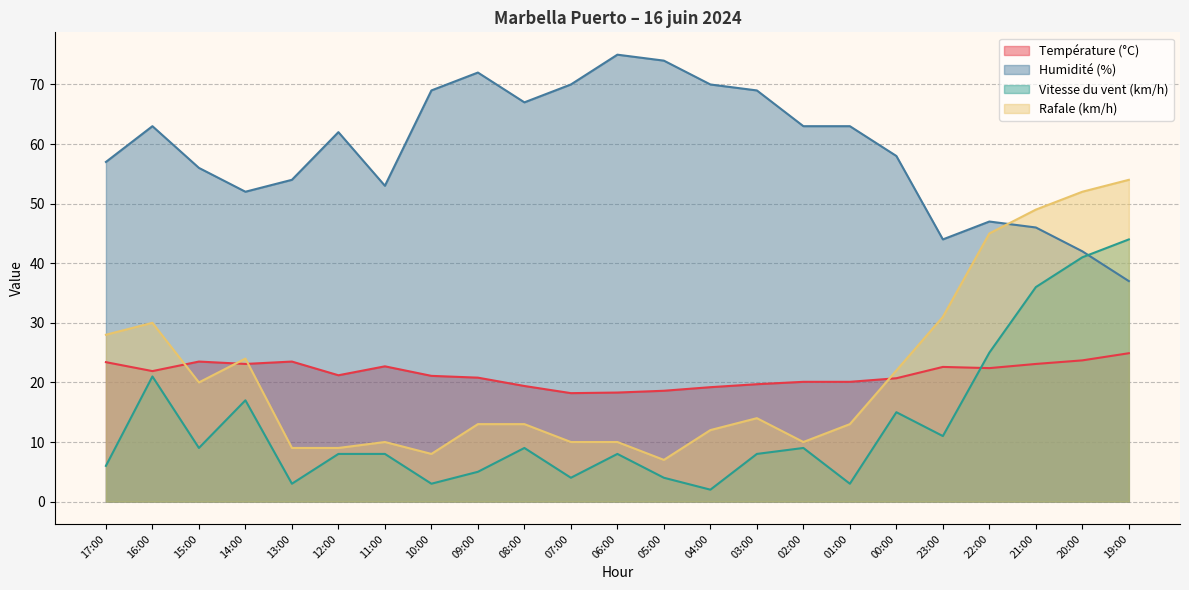

How many data points does each series have?

23